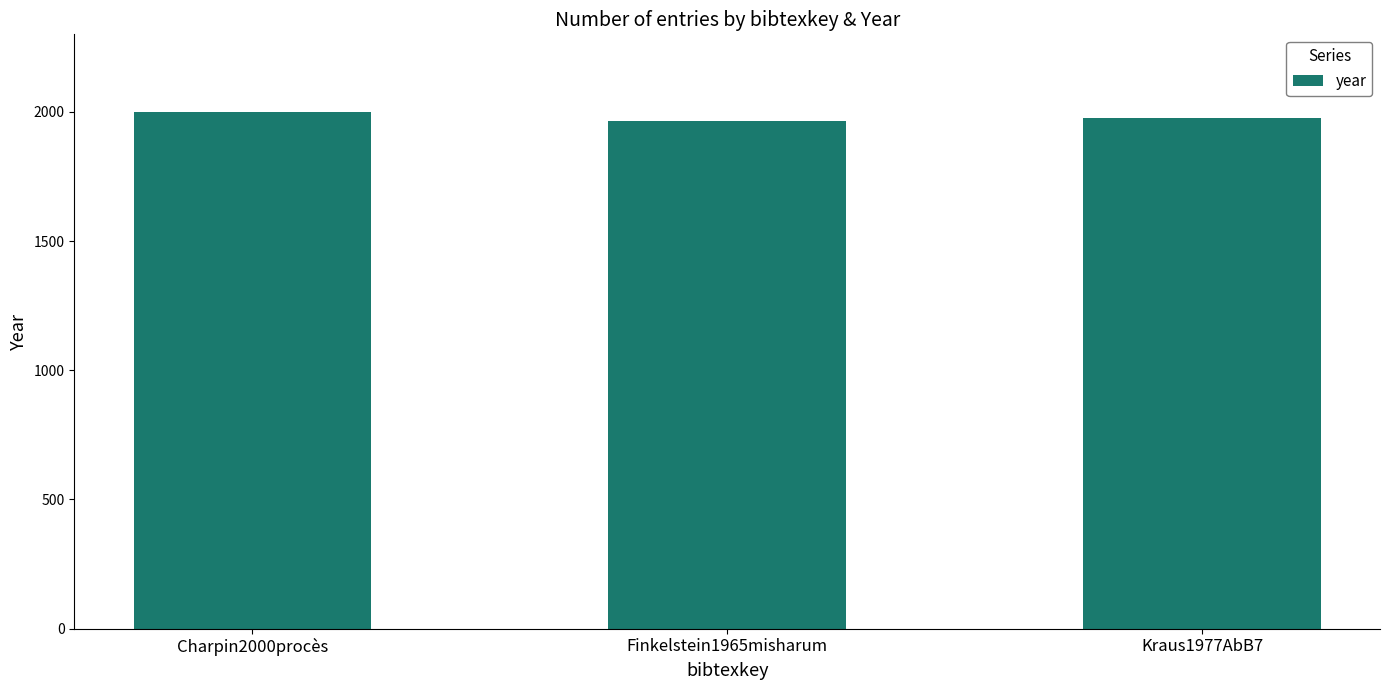

Reading left to right, extract all data points from this chart.

2000	1965	1977